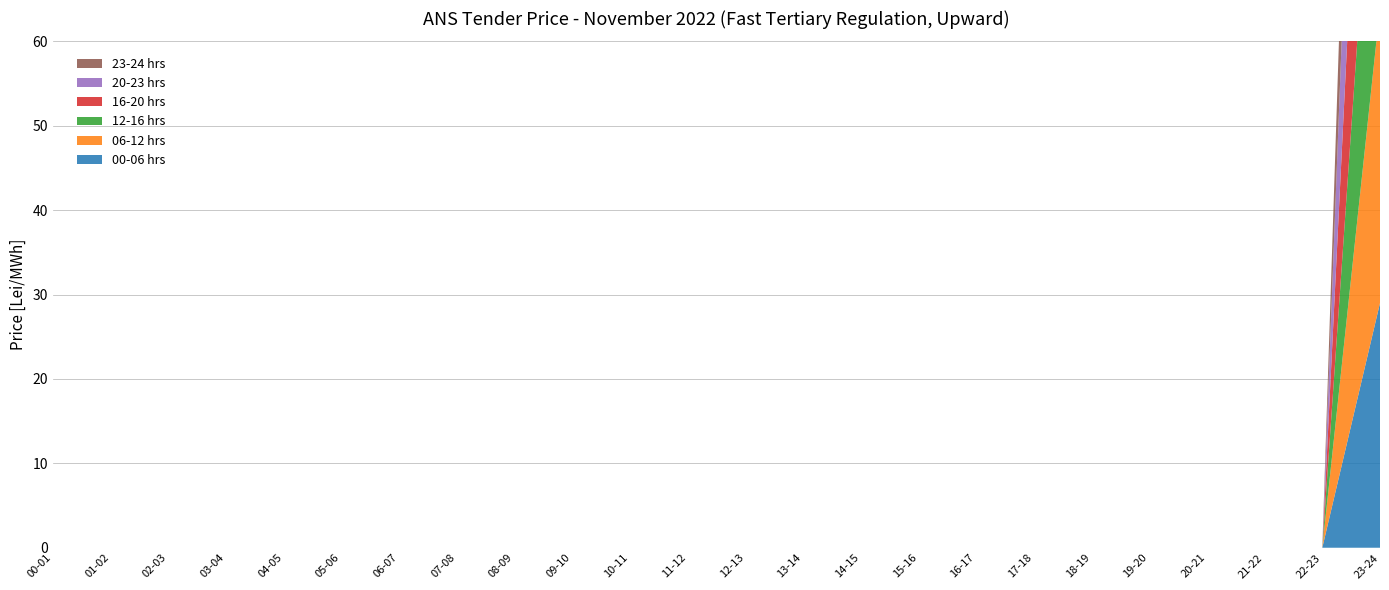

Reading right to left, transcribe all the data shown in this chart.

00-06 hrs: 29	0	0	0	0	0	0	0	0	0	0	0	0	0	0	0	0	0	0	0	0	0	0	0
06-12 hrs: 35	0	0	0	0	0	0	0	0	0	0	0	0	0	0	0	0	0	0	0	0	0	0	0
12-16 hrs: 35	0	0	0	0	0	0	0	0	0	0	0	0	0	0	0	0	0	0	0	0	0	0	0
16-20 hrs: 40	0	0	0	0	0	0	0	0	0	0	0	0	0	0	0	0	0	0	0	0	0	0	0
20-23 hrs: 40	0	0	0	0	0	0	0	0	0	0	0	0	0	0	0	0	0	0	0	0	0	0	0
23-24 hrs: 29	0	0	0	0	0	0	0	0	0	0	0	0	0	0	0	0	0	0	0	0	0	0	0